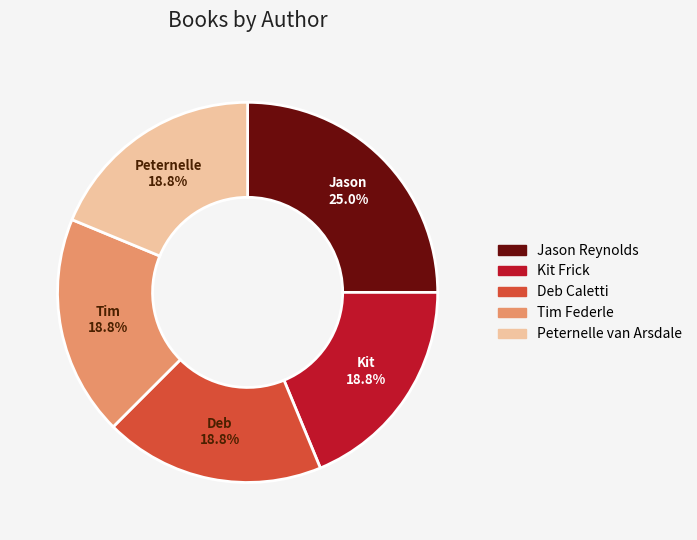

Combined, what portion of the pie is Kit Frick and Peternelle van Arsdale?

37.5%